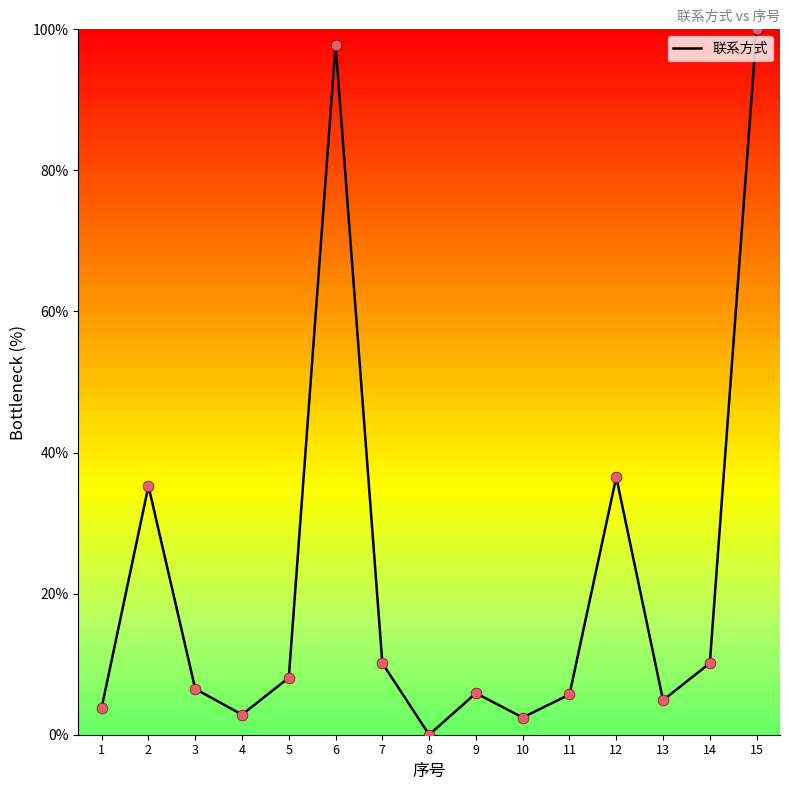

What is the change in value from 5 to 8?

-8.1